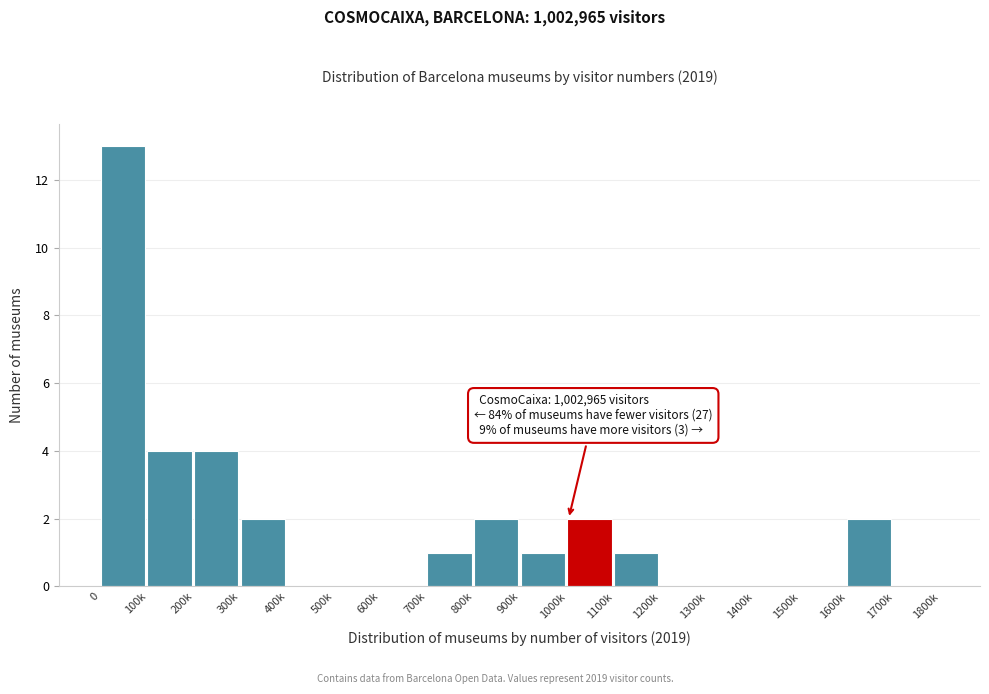

Reading left to right, extract all data points from this chart.

0=13	100k=4	200k=4	300k=2	400k=0	500k=0	600k=0	700k=1	800k=2	900k=1	1000k=2	1100k=1	1200k=0	1300k=0	1400k=0	1500k=0	1600k=2	1700k=0